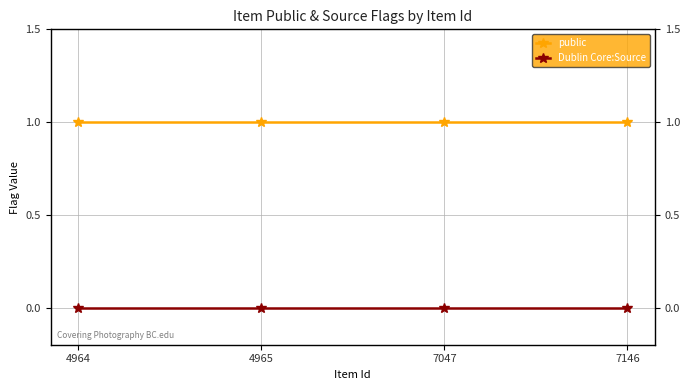

True or false: public has a value of 1 at 7146.

False